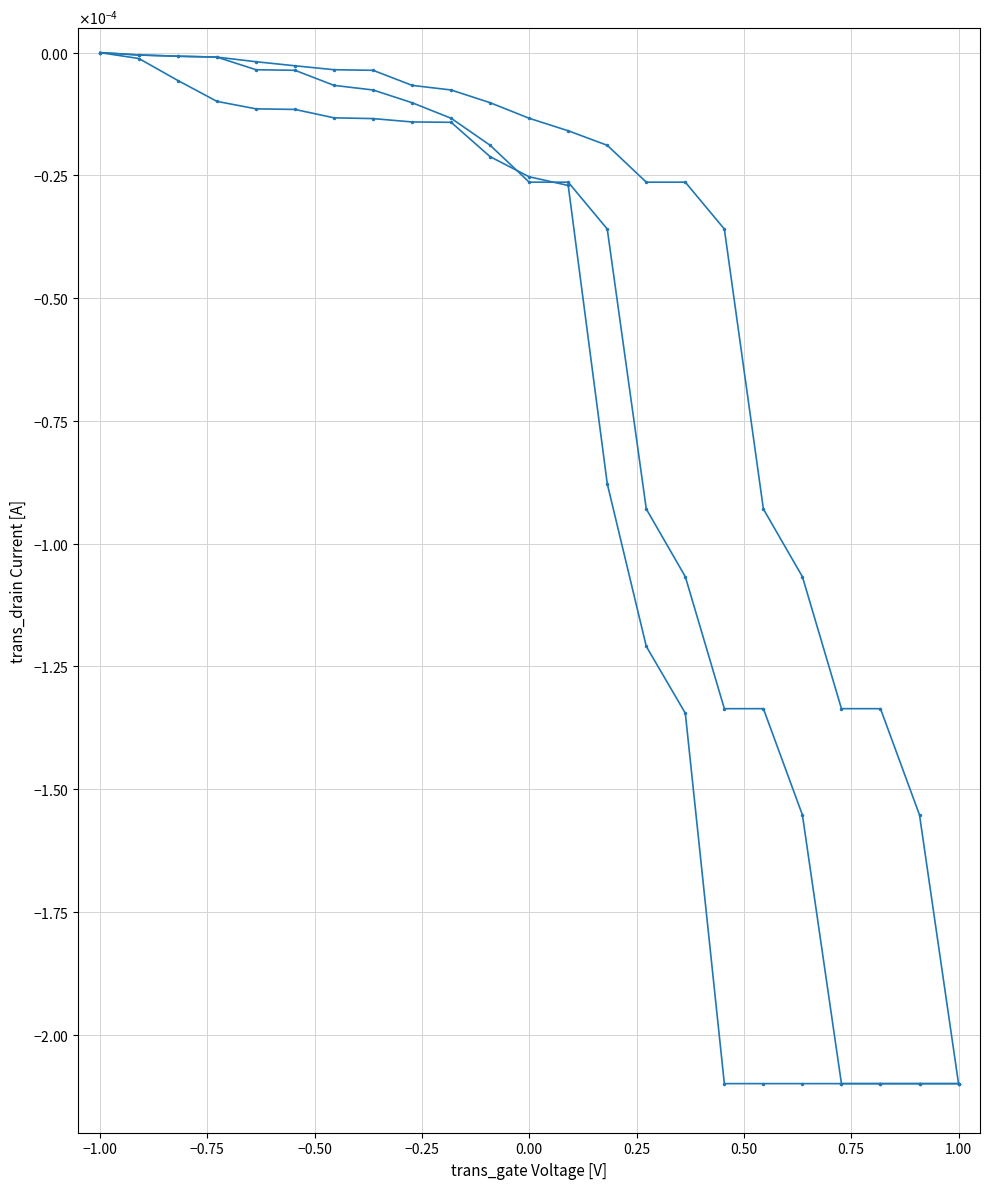

Is this an area chart (filled region under the line)?

No